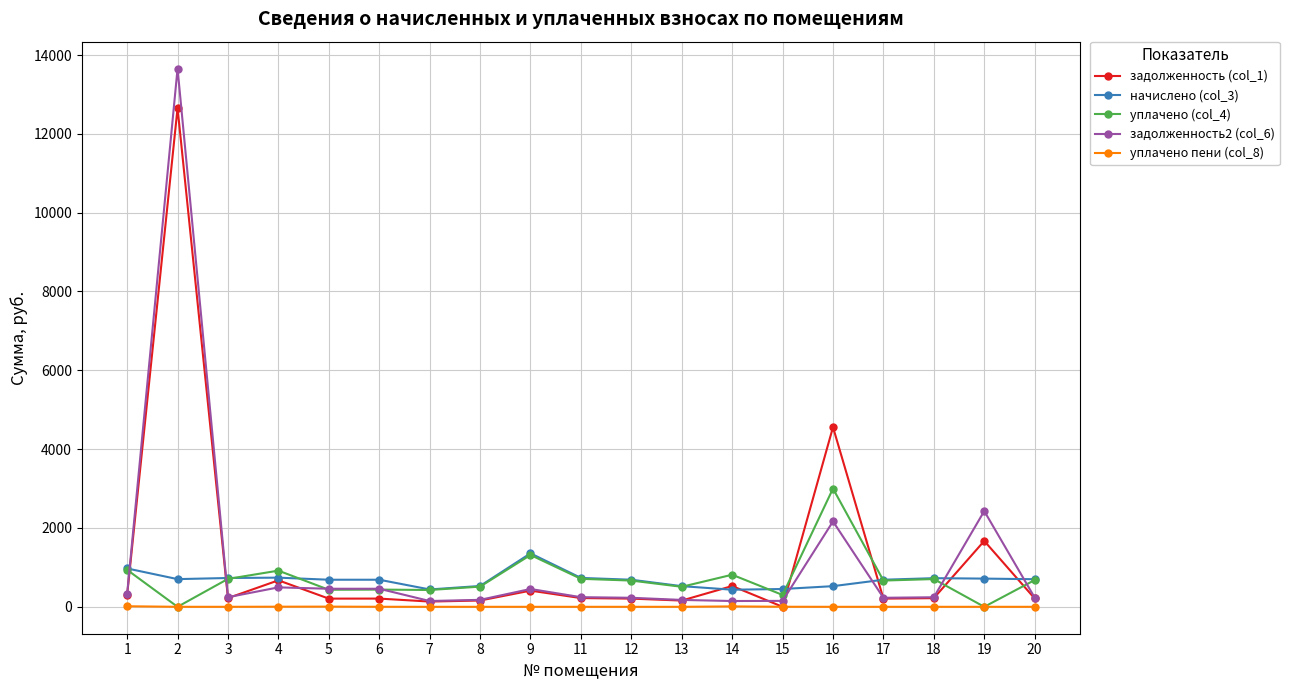

True or false: начислено (col_3) and задолженность2 (col_6) cross at least once.

True